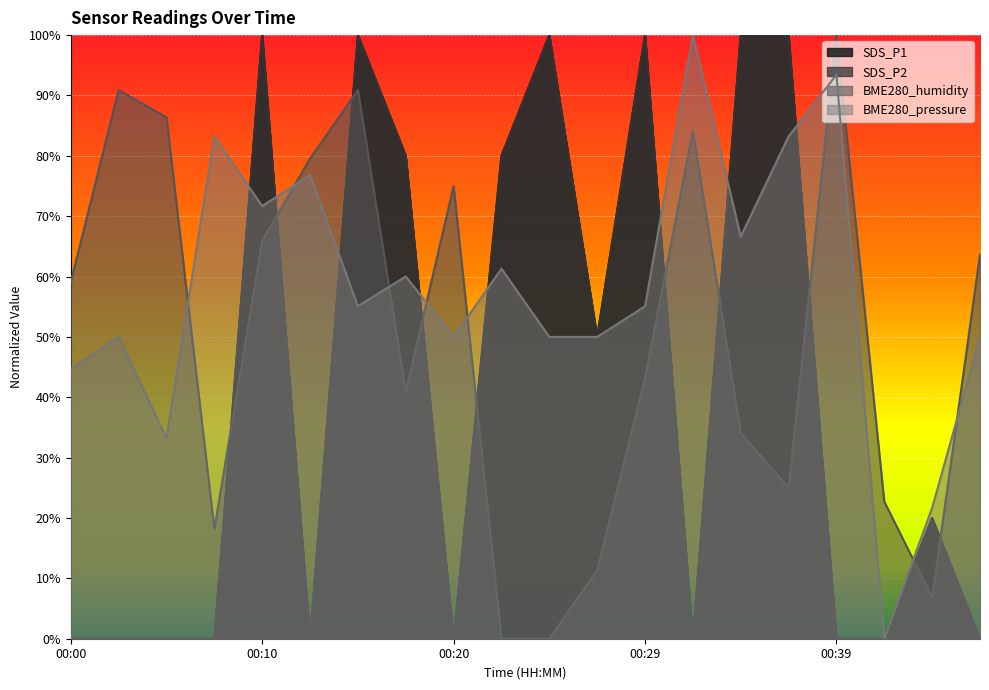

What is the difference between the SDS_P2 values at 00:44 and 00:02?

0.2